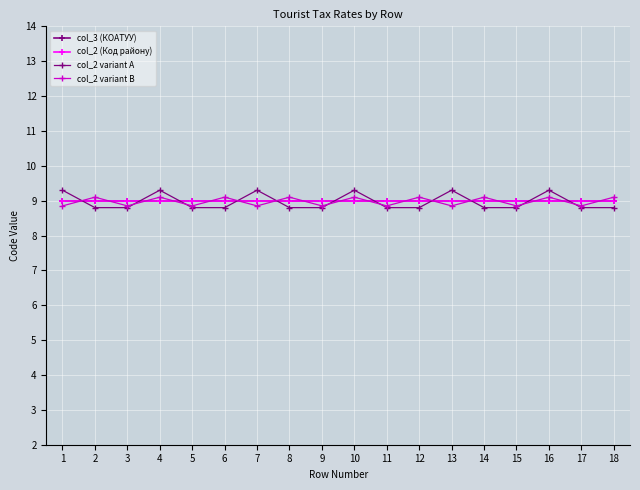

What is the sum of all col_3 (КОАТУУ) values?

162.0